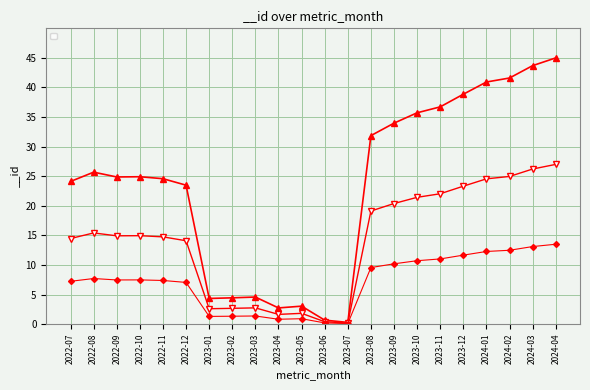

The value at 2023-10 is 35.7. True or false?

True